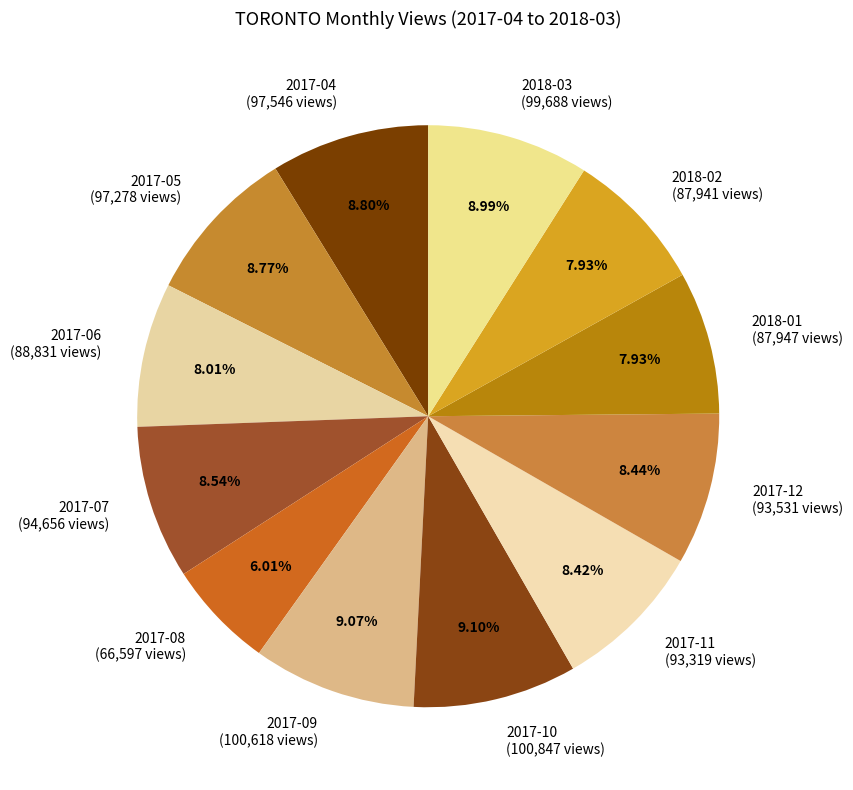

To the nearest percent, what percentage of the pie is 2017-05?

9%